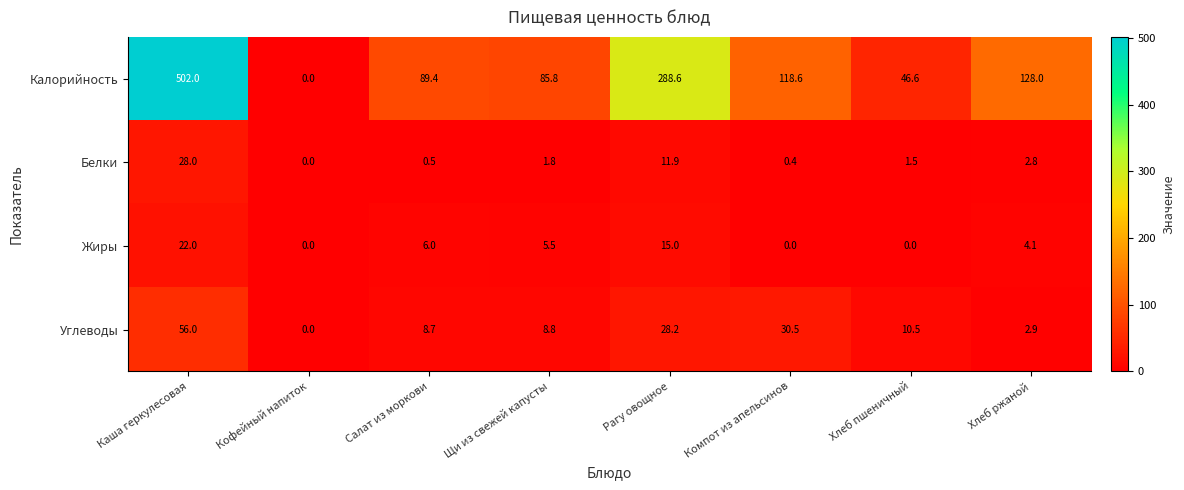

Which series has the largest total across all categories?

Калорийность